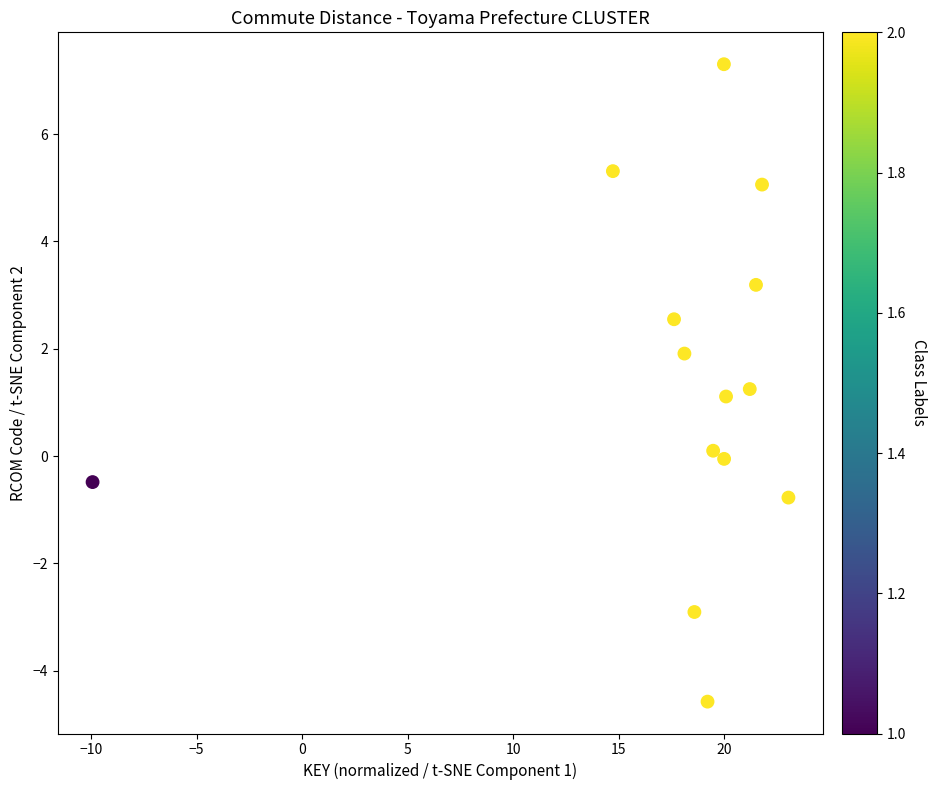

What is the range of X values (max minus min)?

33.0